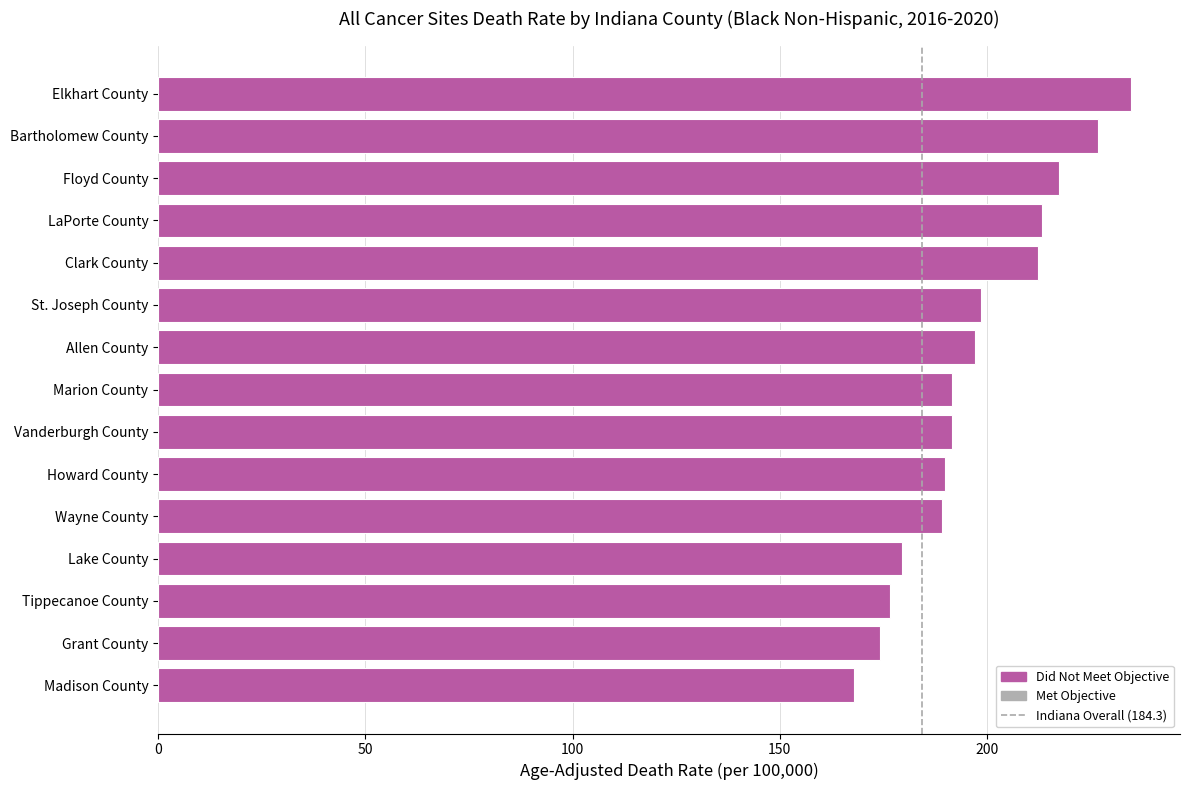

Are the bars horizontal?

Yes